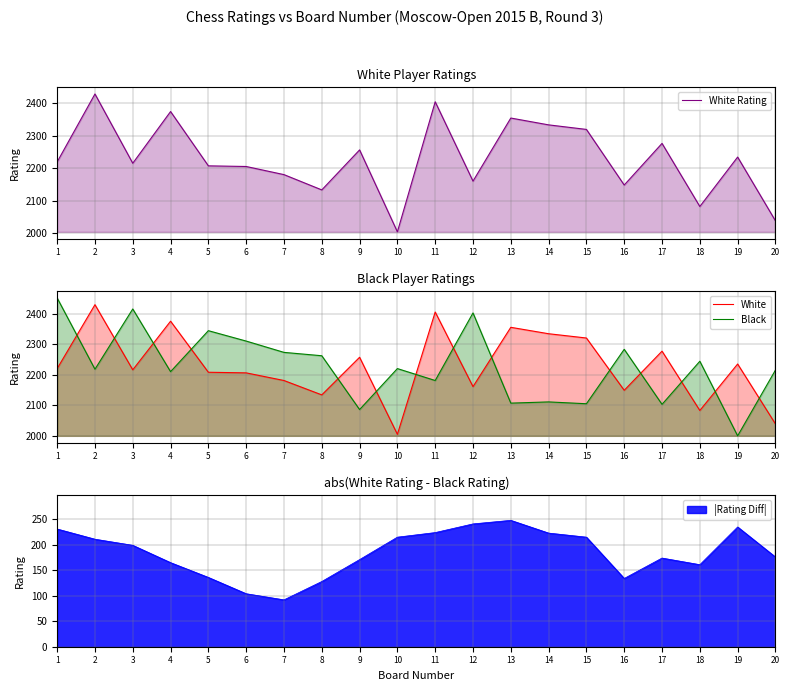

What is the value of the White point at the 15th from the left?

2320